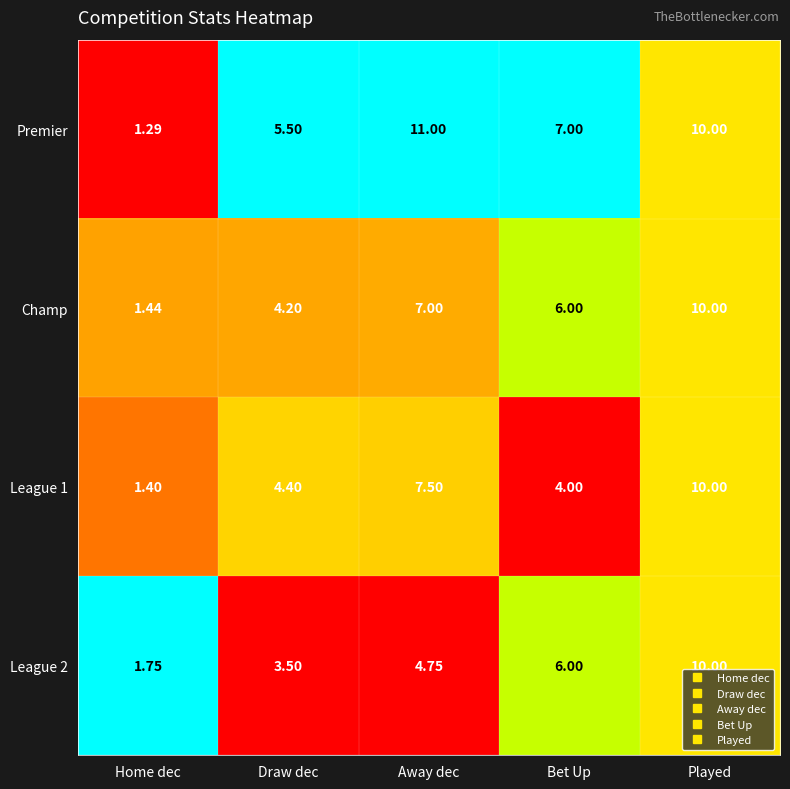

Which series changed the most between Draw dec and Away dec?

Premier